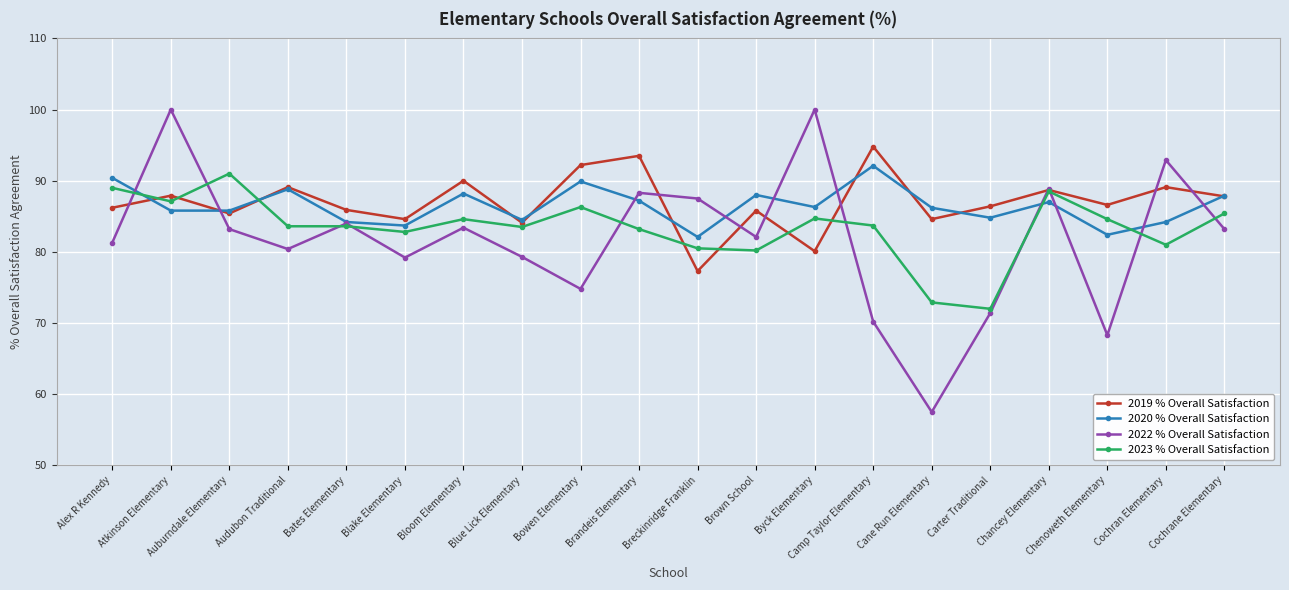

How many categories are shown in the chart?

20